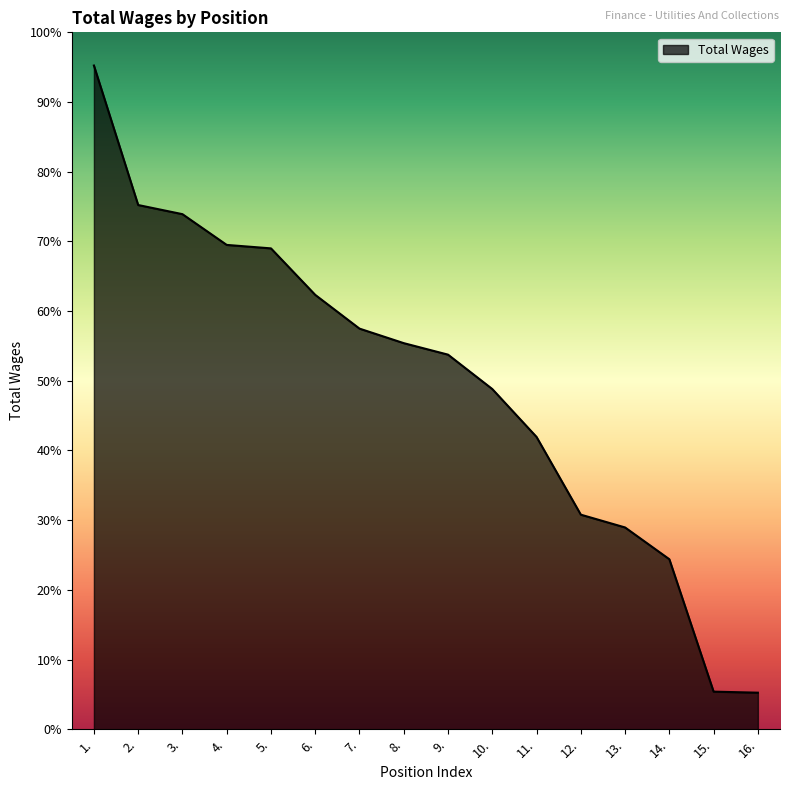

Does the chart have visible grid lines?

No